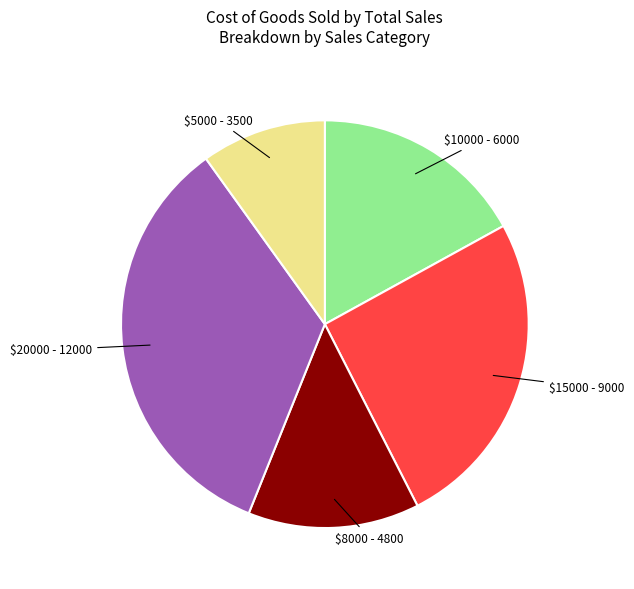

Which category has the smallest portion of the pie?

$5000 - 3500